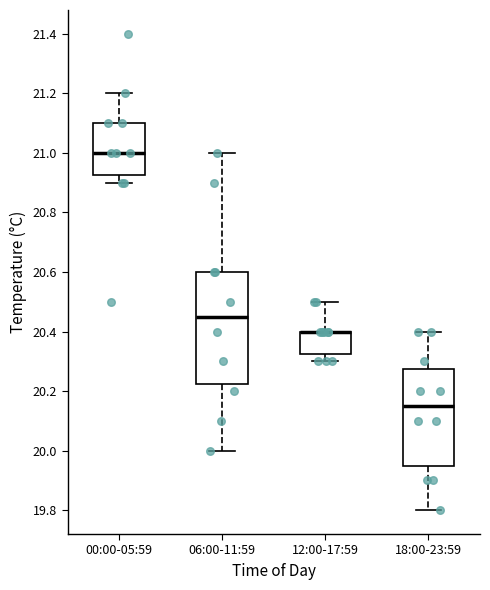

Where is the upper edge of the box for 12:00-17:59 on the y-axis? The values are not printed on the chart, so give them approximately, as read against the axis.

20.40